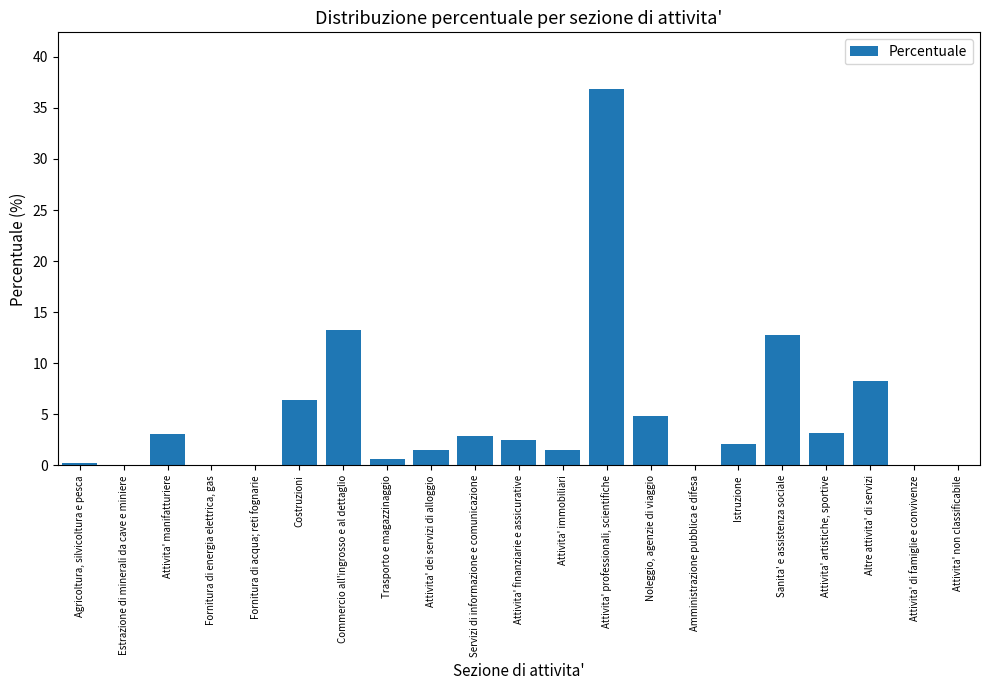

What value does the data have at Commercio all'ingrosso e al dettaglio?

13.2